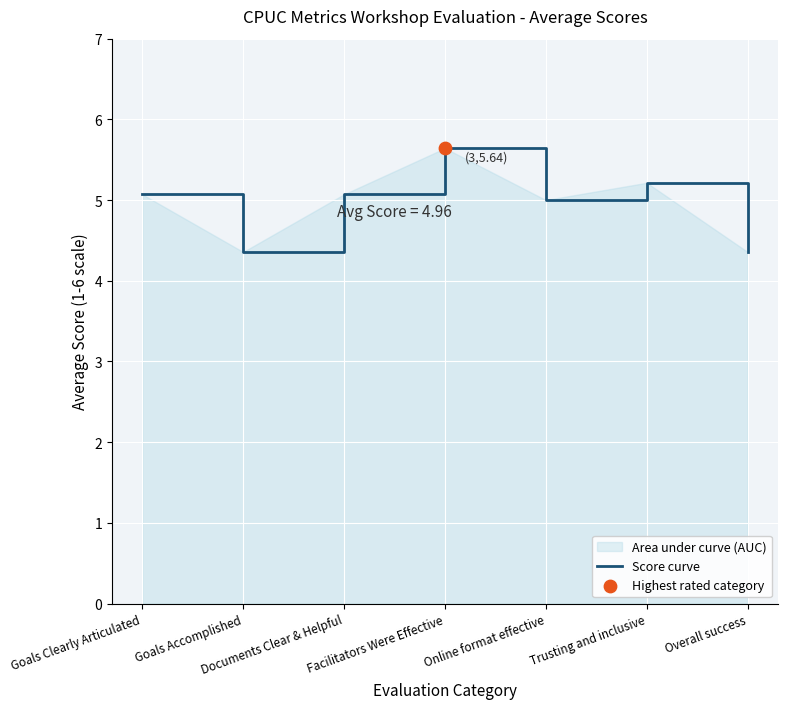

Between Facilitators Were Effective and Documents Clear & Helpful, which is larger?

Facilitators Were Effective